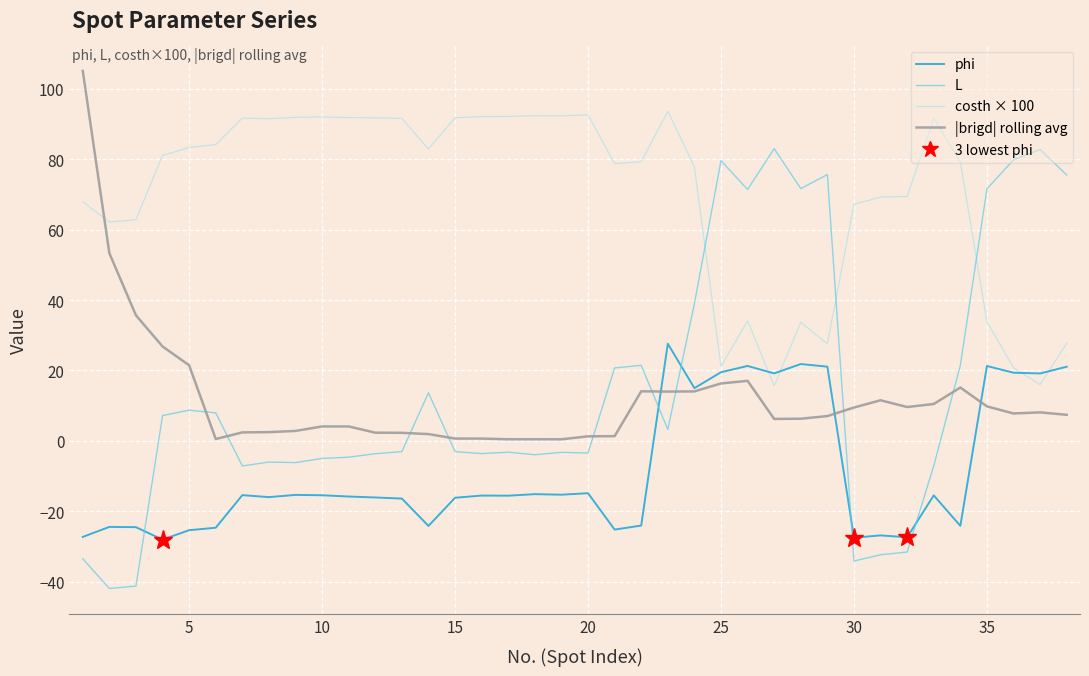

Count the number of categories in the chart.

38